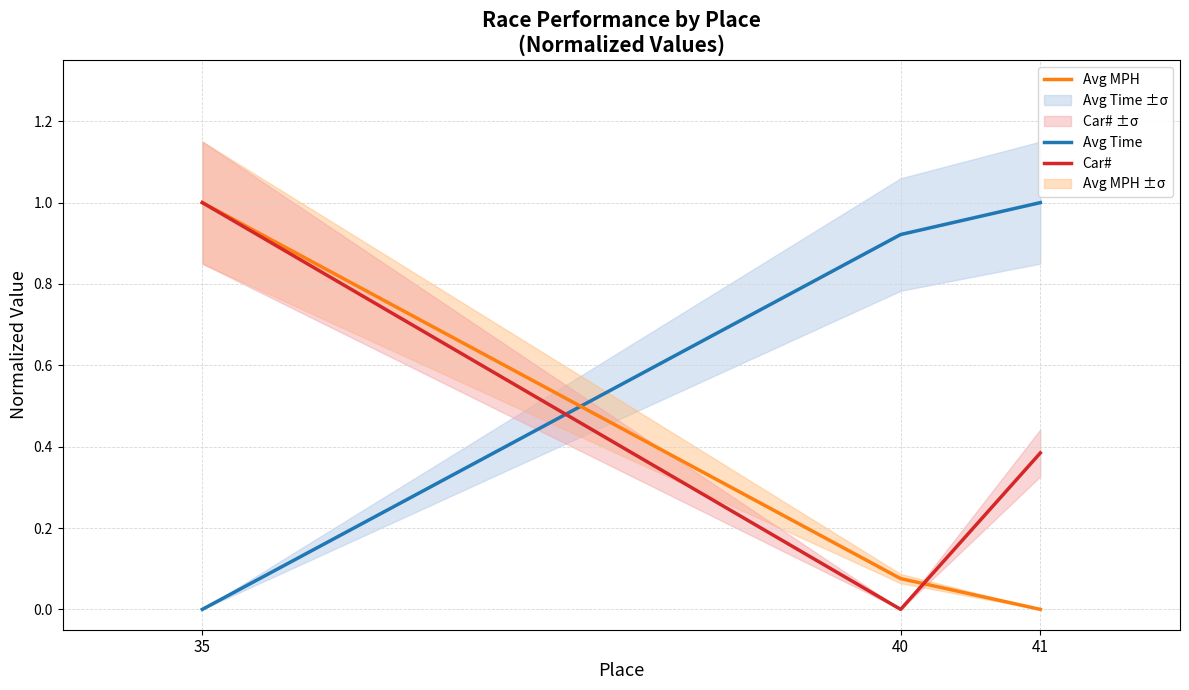

What is the total value across all series at 40?

1.0